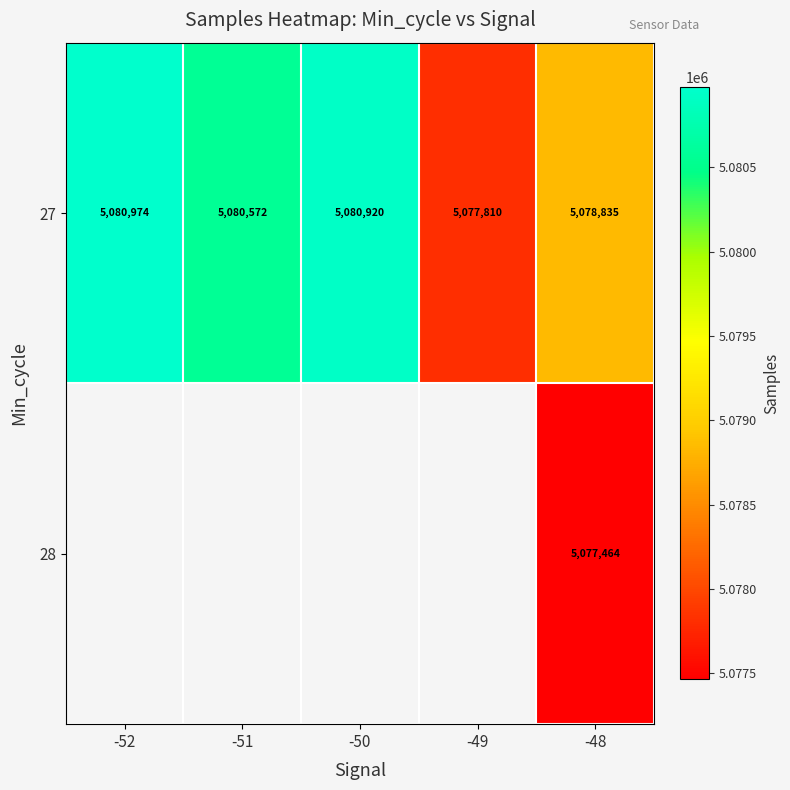

Is it true that 27 equals 5080572.6 at -51?

True